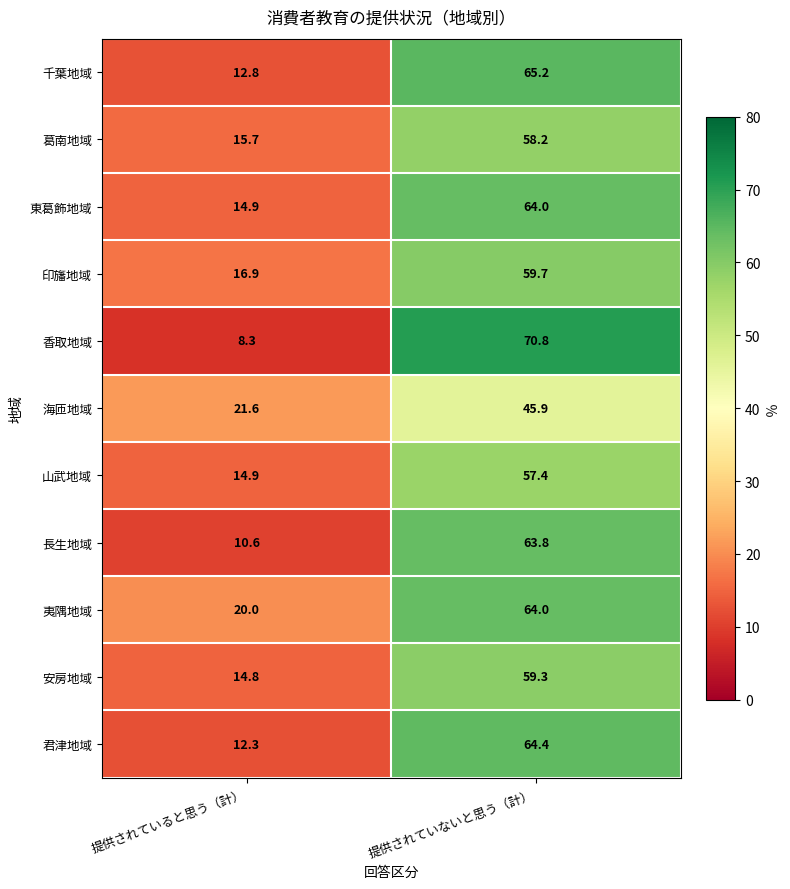

Which series has the widest spread of values?

香取地域